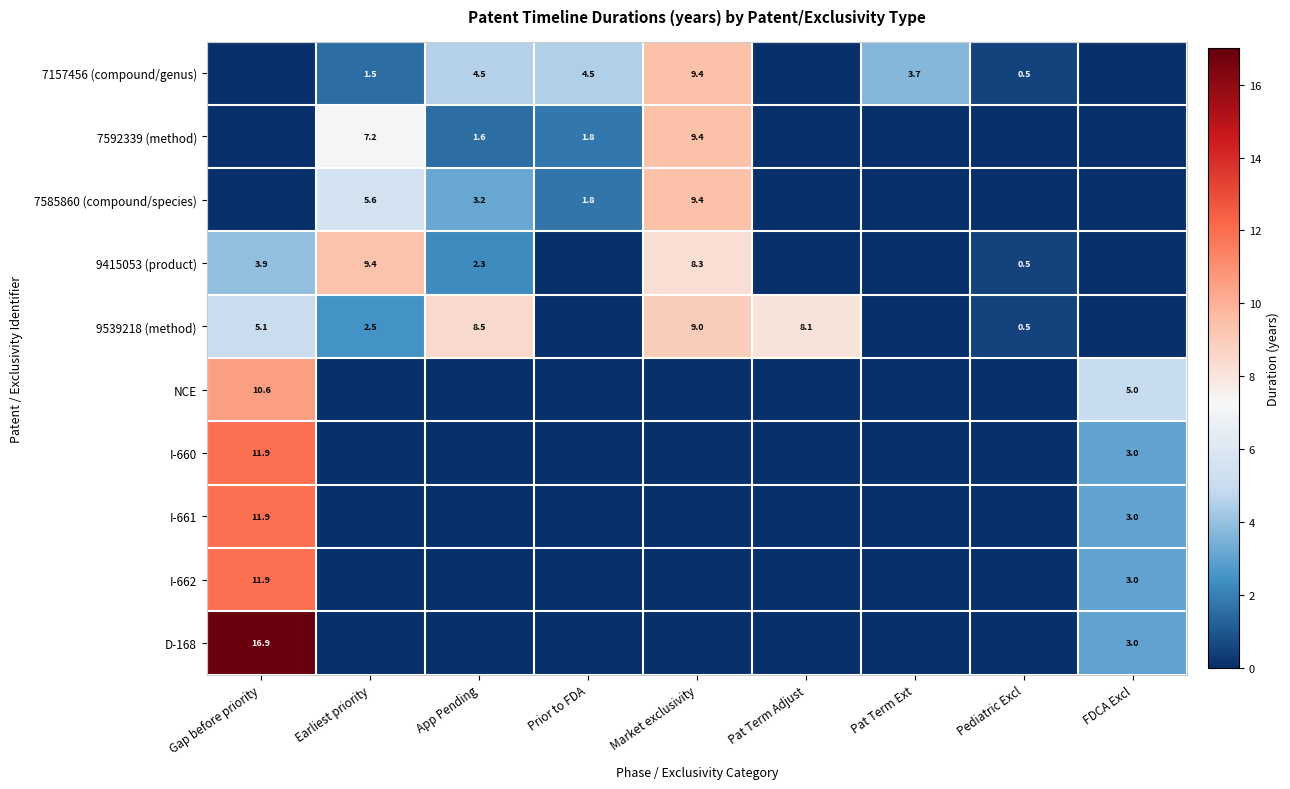

What is the sum of the 9415053 (product) values at Earliest priority and Gap before priority?

13.3